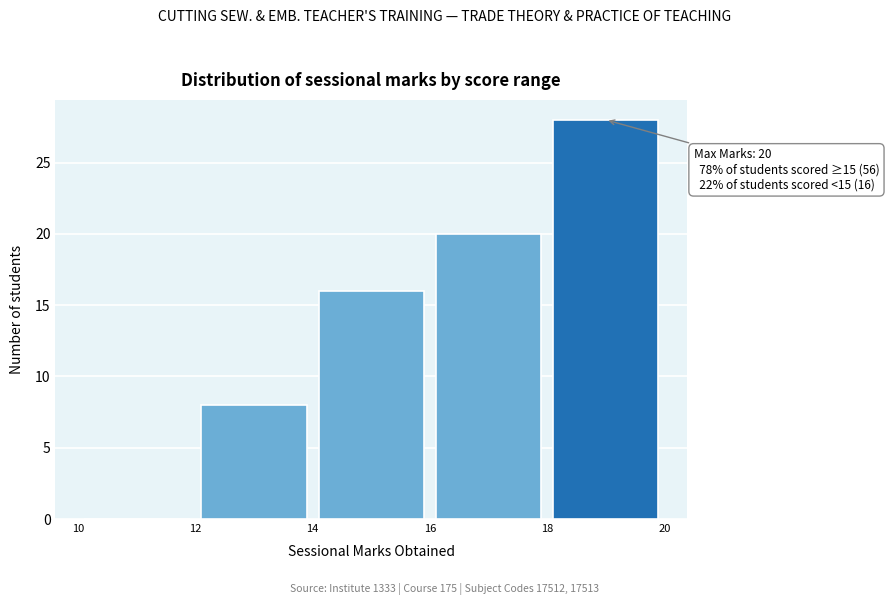

Which range on the x-axis has the tallest bar?

18 to 20